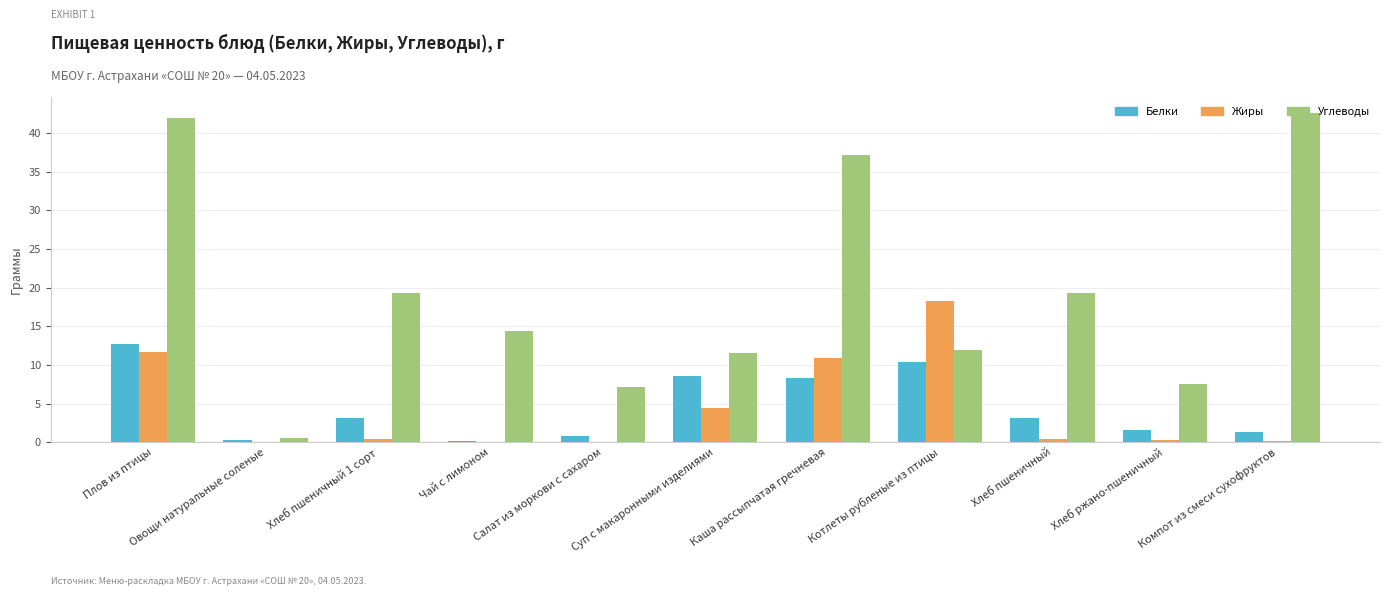

At which category is the sum across all series the highest?

Плов из птицы